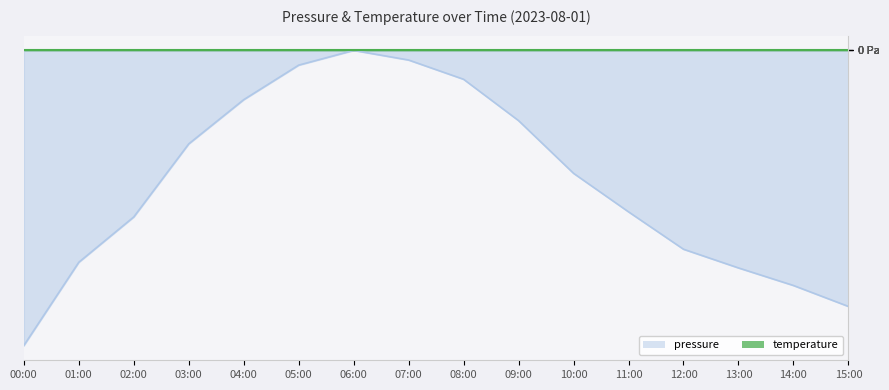

What is the label of the 1st point from the right?

15:00